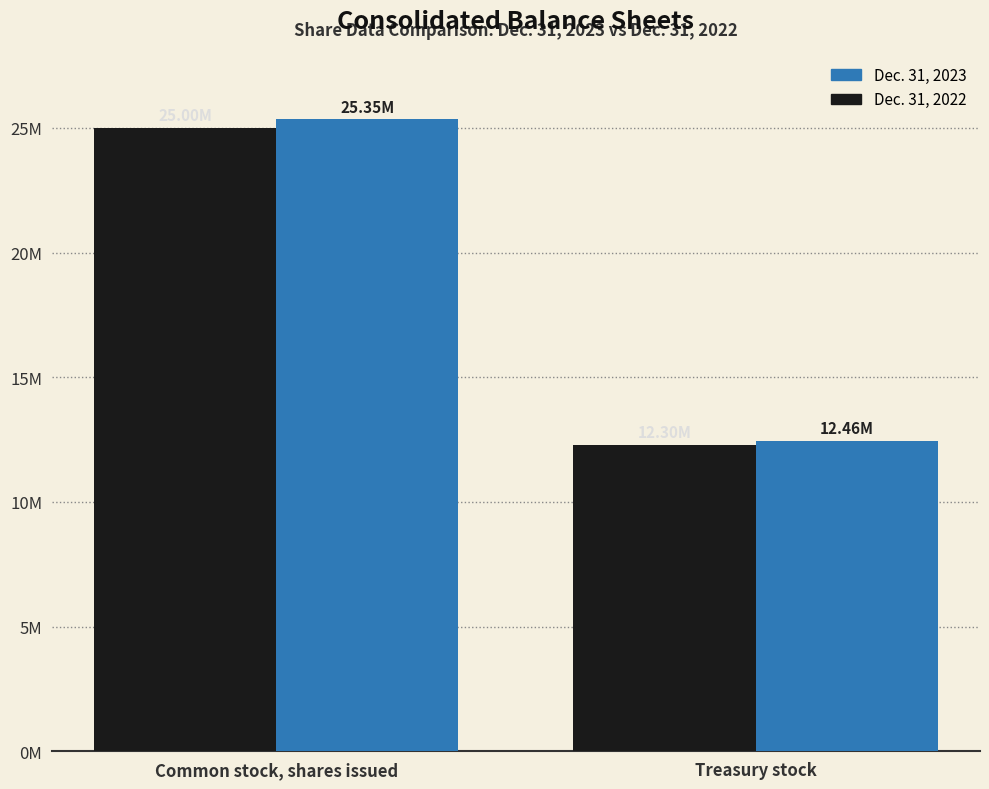

Count the Dec. 31, 2023 values in the range 12459845 to 25346383.

2